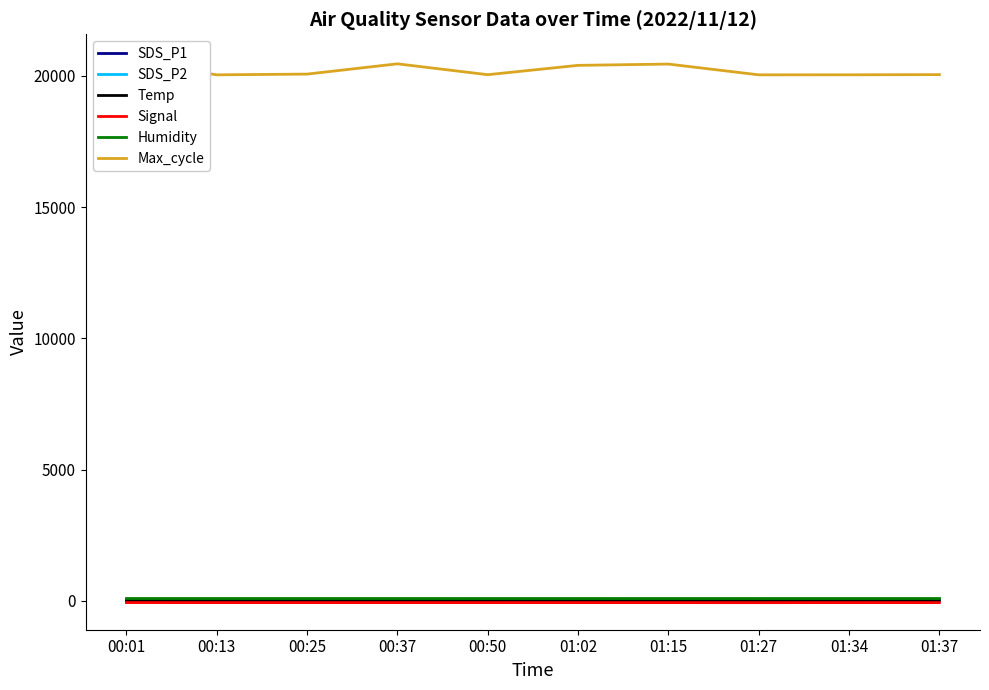

Reading left to right, list all the values displayed in this chart.

SDS_P1: 10.9	15.8	18.7	25.1	20.3	22.5	17.6	21.4	18.3	24.3
SDS_P2: 7.2	8.9	11.0	14.1	12.2	13.3	10.7	11.9	11.6	12.1
Temp: 9.9	9.9	9.9	9.9	9.5	9.4	9.2	9.2	9.3	9.2
Signal: -68.0	-69.0	-69.0	-69.0	-69.0	-70.0	-70.0	-71.0	-69.0	-70.0
Humidity: 99.9	99.9	99.9	99.9	99.9	99.9	99.9	99.9	99.9	99.9
Max_cycle: 20553.0	20040.0	20068.0	20459.0	20045.0	20401.0	20450.0	20040.0	20041.0	20048.0